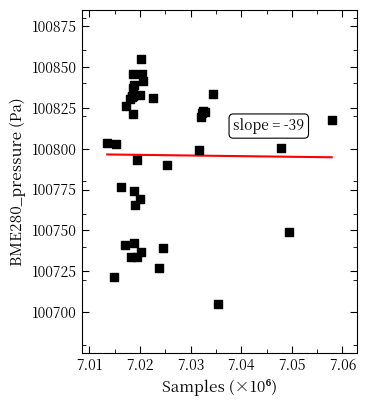

What Y value in the scatter plot is closest to 100779?

100776.7